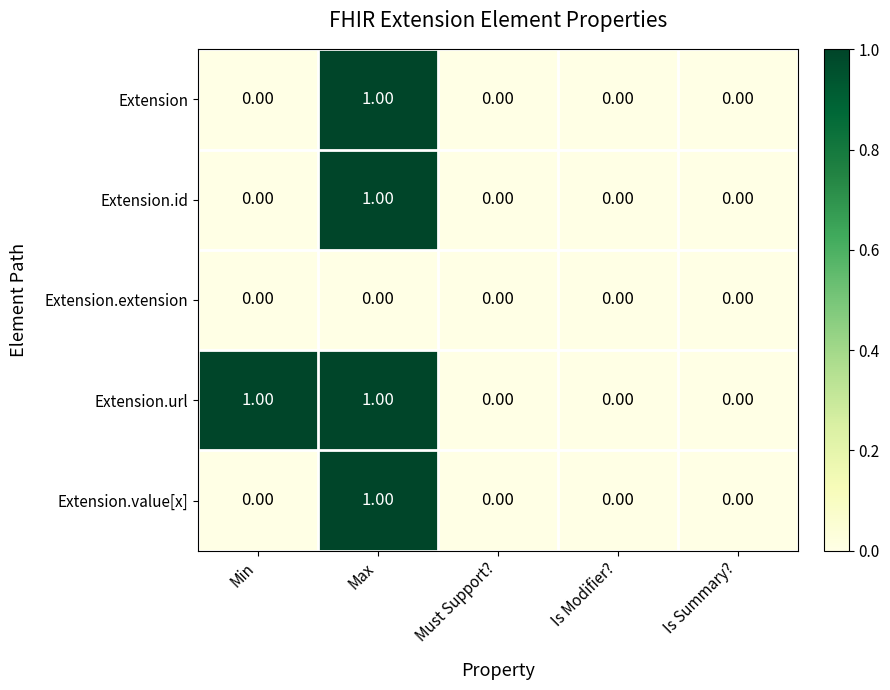

Which series has the largest total across all categories?

Extension.url